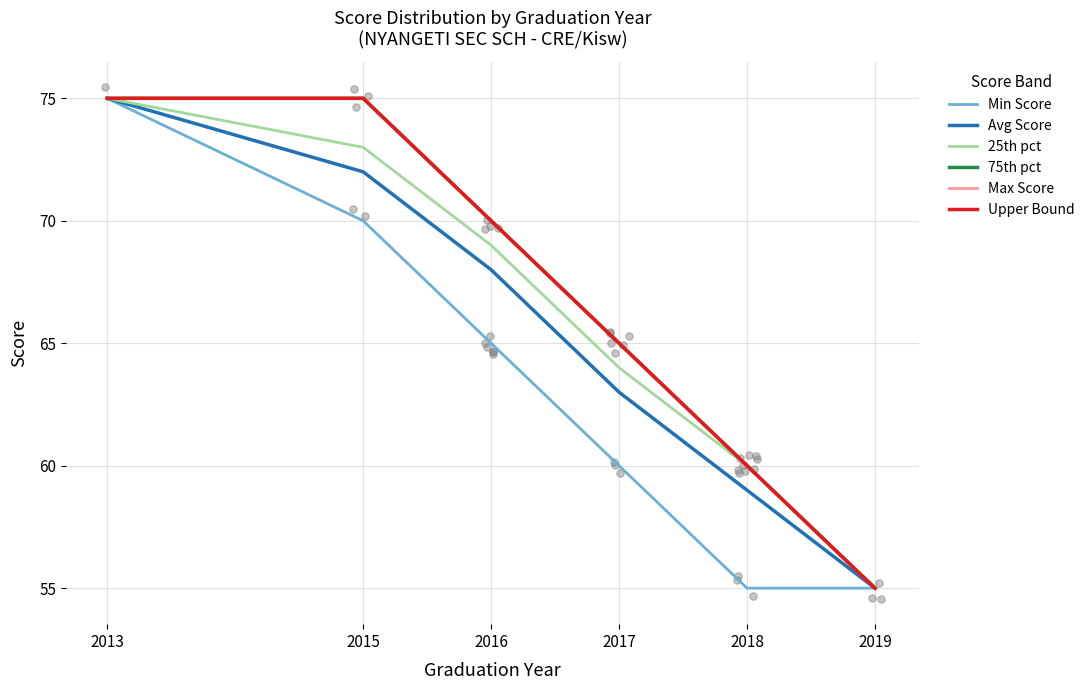

Which series has the largest total across all categories?

75th pct